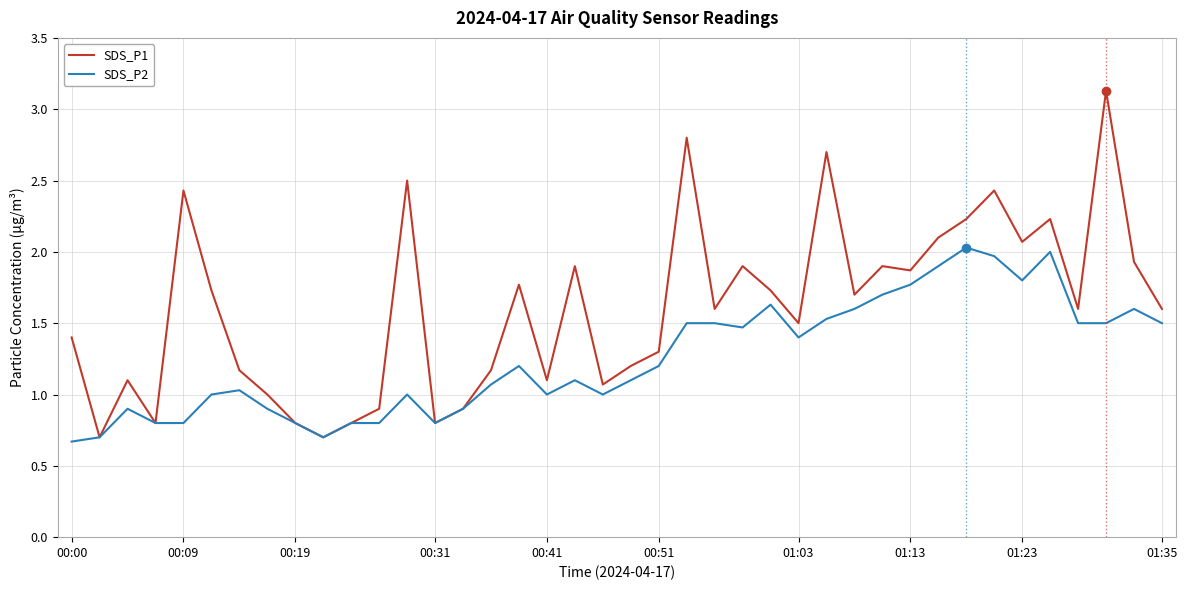

Which series has the widest spread of values?

SDS_P1